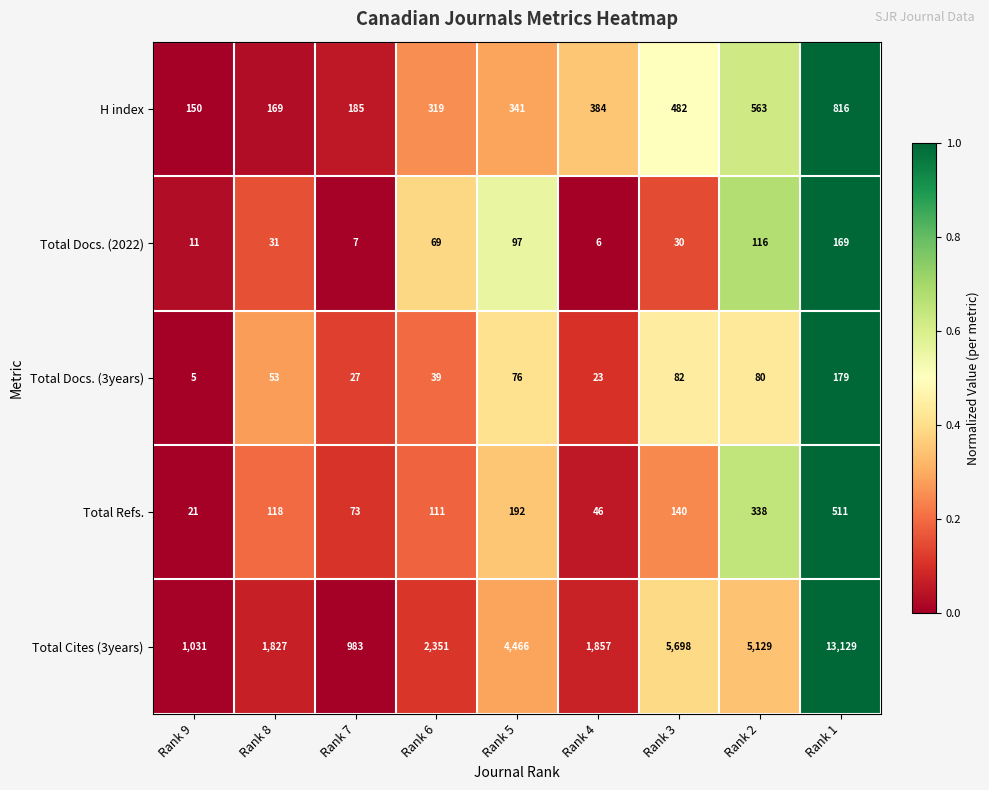

Where is Total Refs. nearest to the value 266?

Rank 2